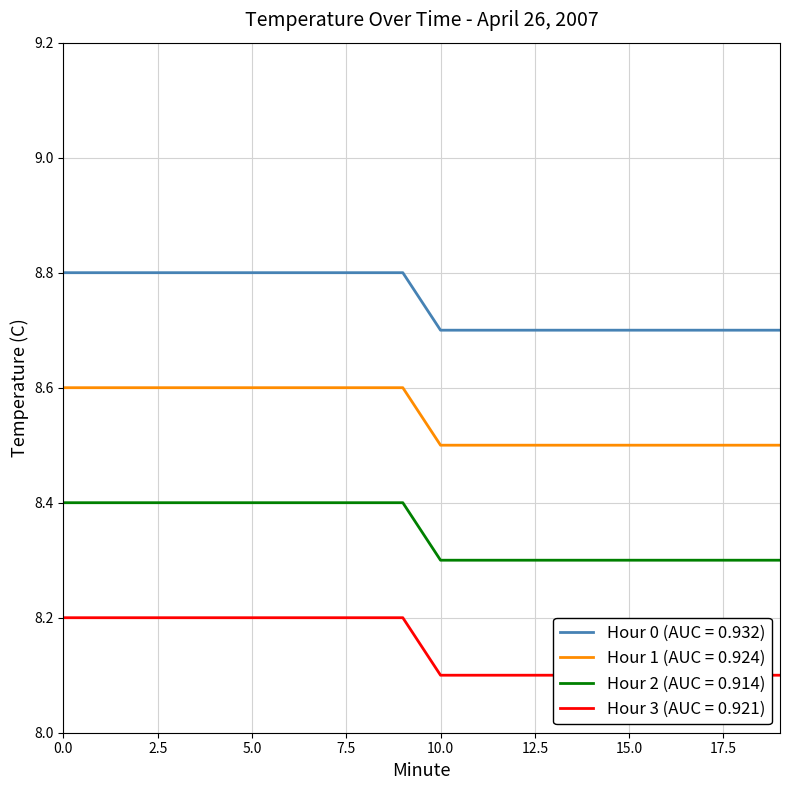

How many Hour 1 (AUC = 0.924) values are between 8 and 9?

20